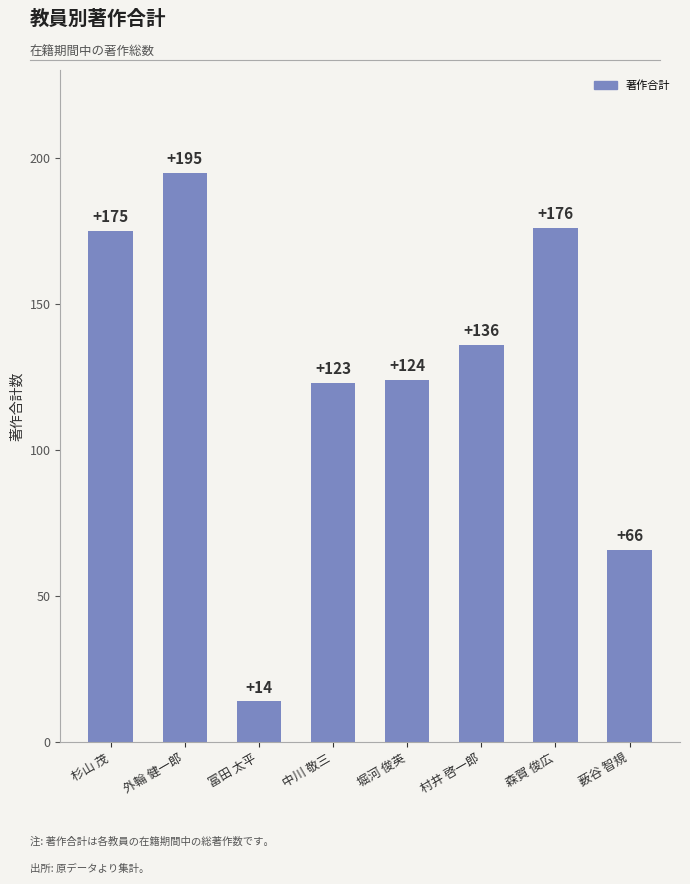

Reading right to left, extract all data points from this chart.

66	176	136	124	123	14	195	175